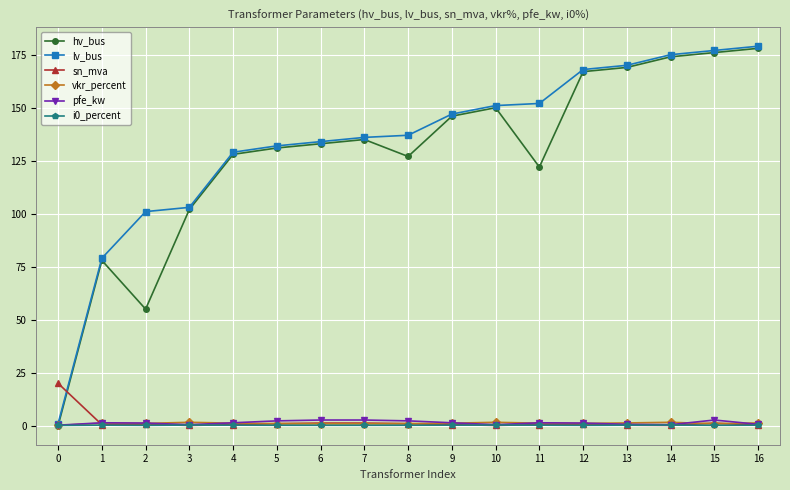

Which series changed the most between 1 and 11?

lv_bus